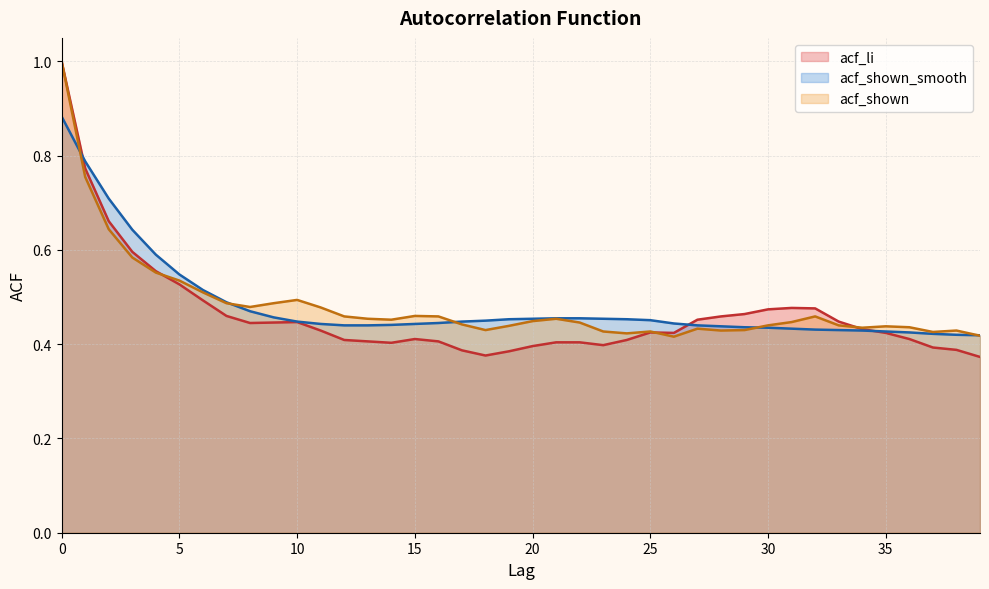

The value of acf_shown at 39 is 0.1. True or false?

False